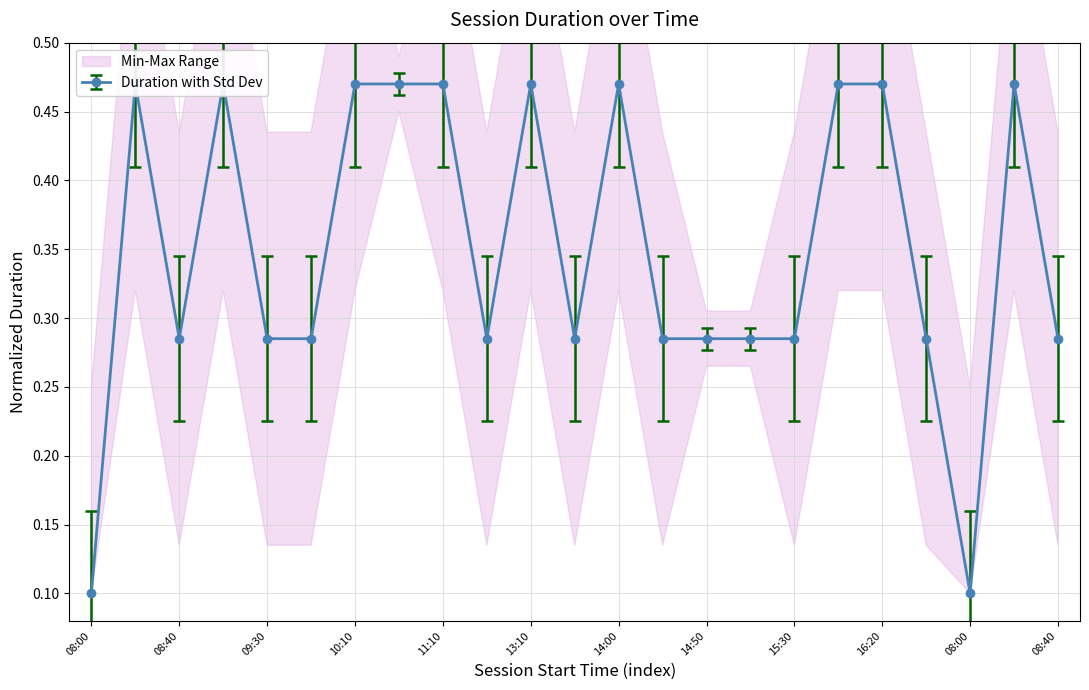

How many values are between 0 and 1?

23